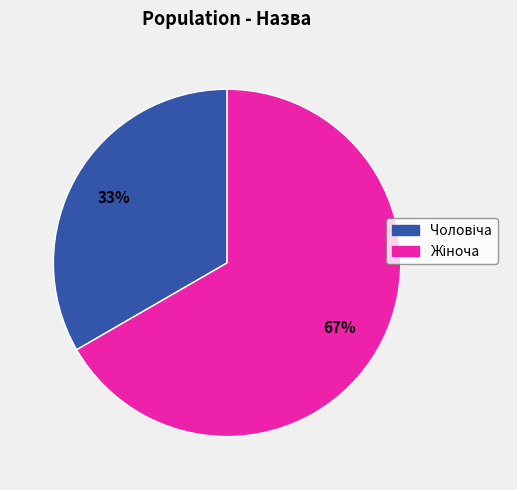

Does any single category account for the majority?

Yes